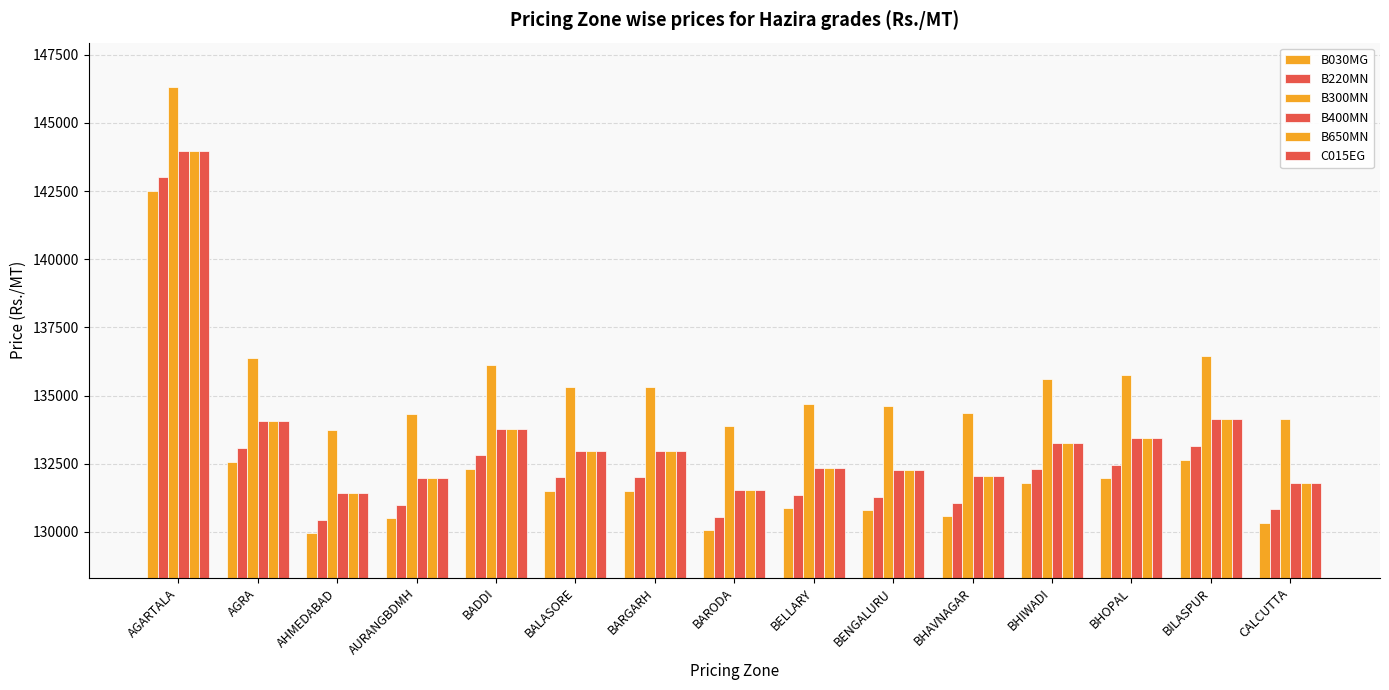

What is the minimum value shown in the chart?

129956